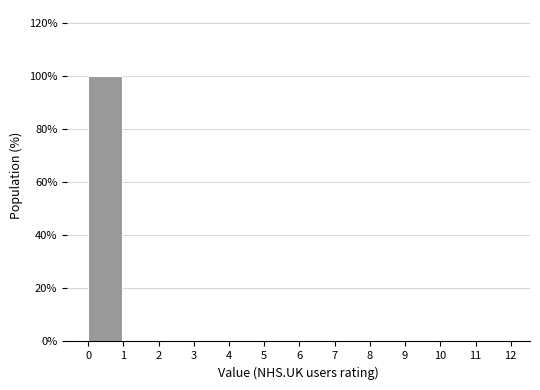

Reading left to right, transcribe this chart: for each bar, give the range it covers on the x-axis and its height. The values are not printed on the chart, so give them approximately, as read against the axis.

0 to 1: 100
1 to 2: 0
2 to 3: 0
3 to 4: 0
4 to 5: 0
5 to 6: 0
6 to 7: 0
7 to 8: 0
8 to 9: 0
9 to 10: 0
10 to 11: 0
11 to 12: 0